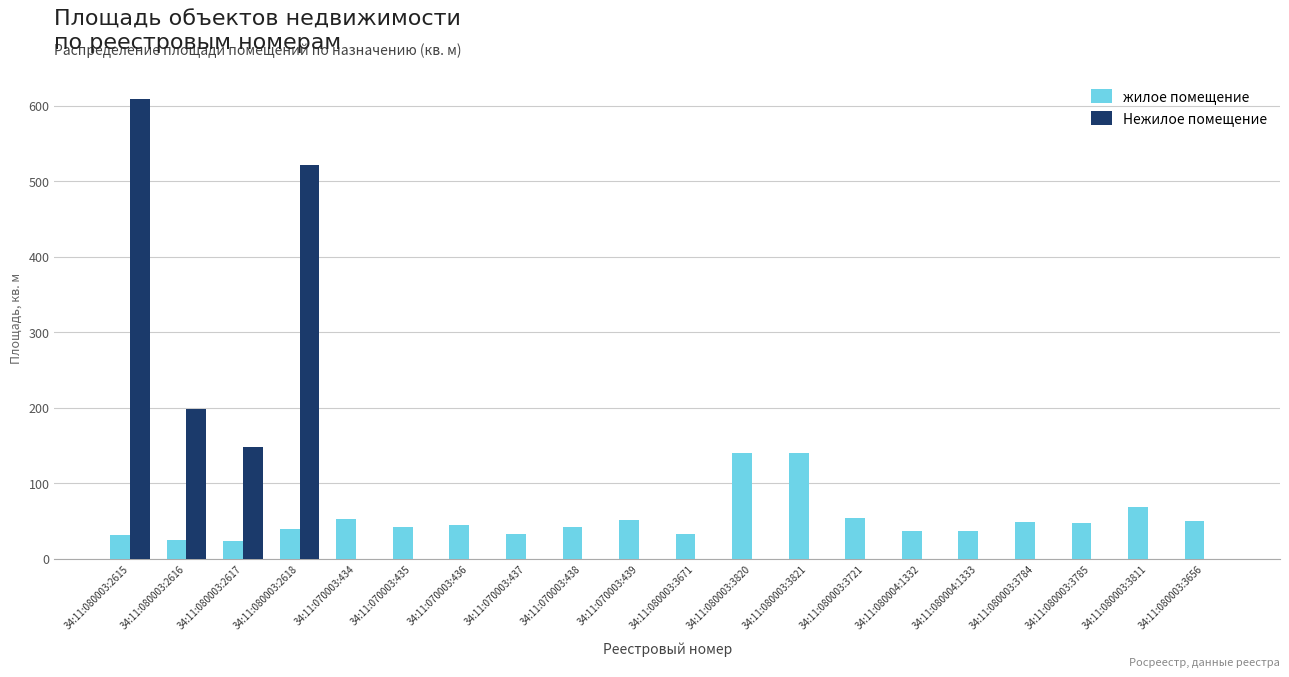

What is the sum of the Нежилое помещение values at 34:11:070003:439 and 34:11:080003:2616?

198.2